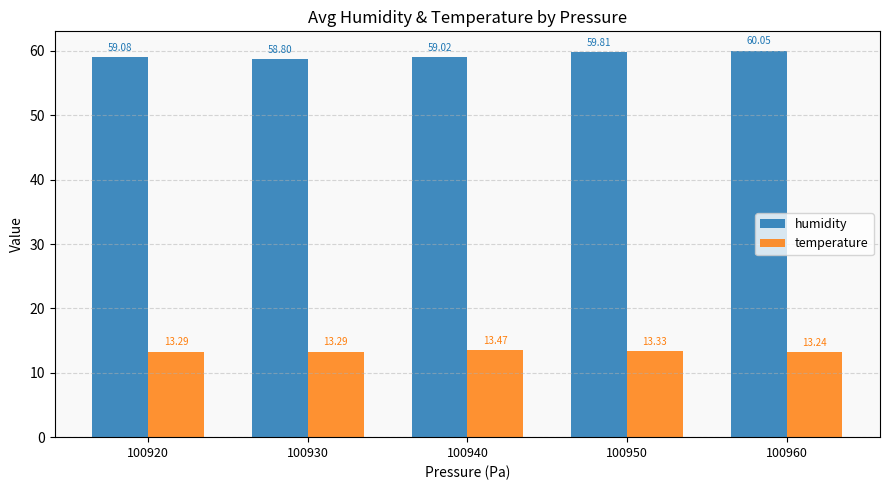

At which category is the sum across all series the highest?

100960